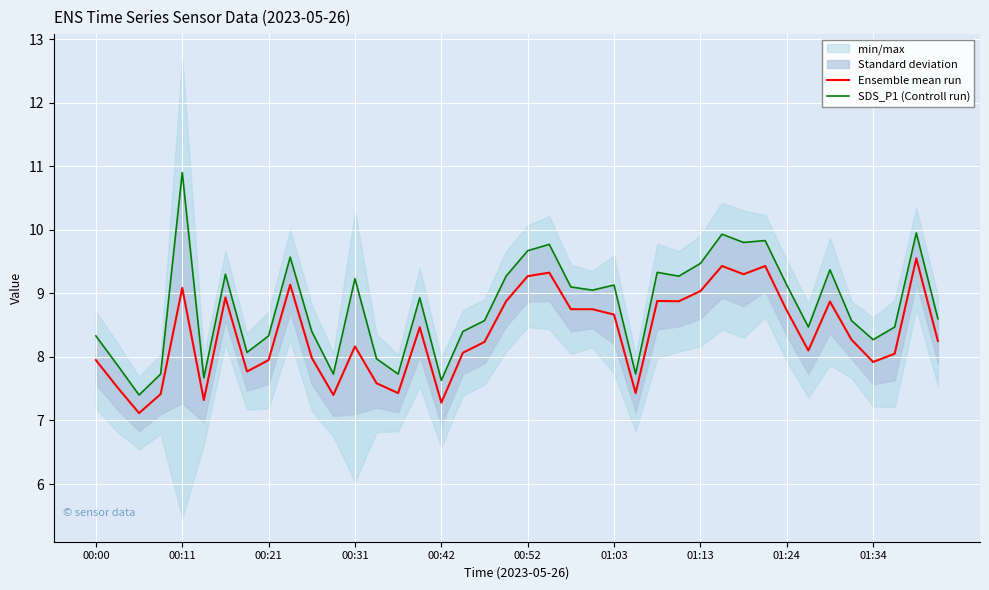

True or false: SDS_P1 (Controll run) and Ensemble mean run cross at least once.

False